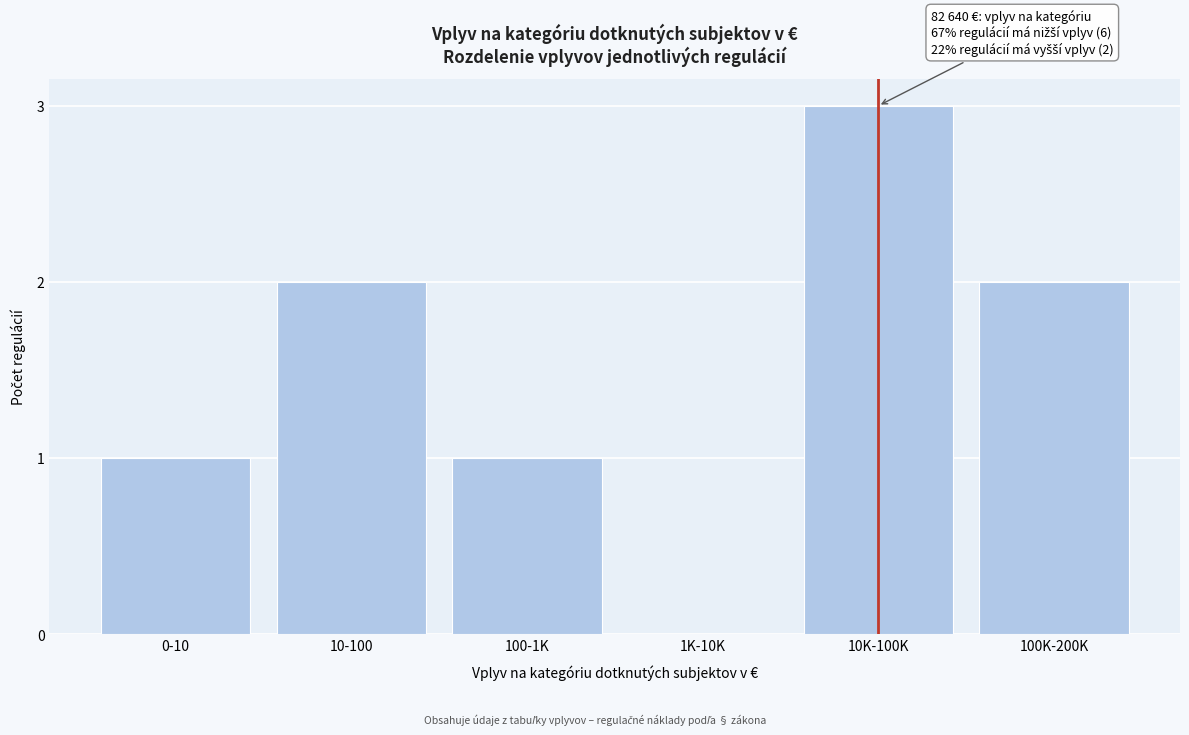

Reading left to right, extract all data points from this chart.

0-10=1	10-100=2	100-1K=1	1K-10K=0	10K-100K=3	100K-200K=2